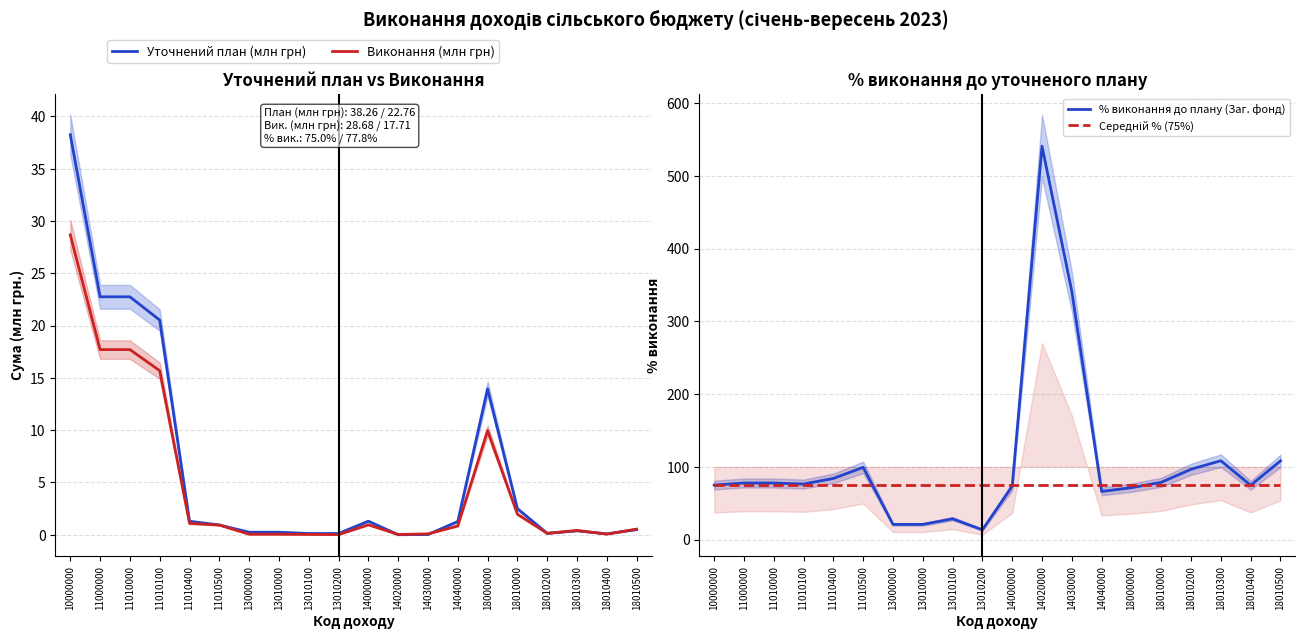

What is the difference between the maximum and minimum values in the Виконання (млн грн) series?

28.7